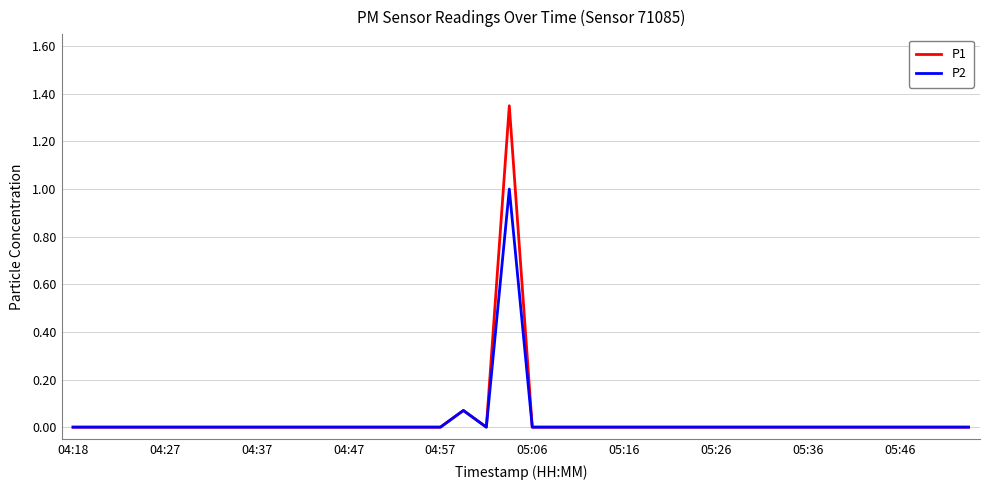

Which series has the widest spread of values?

P1